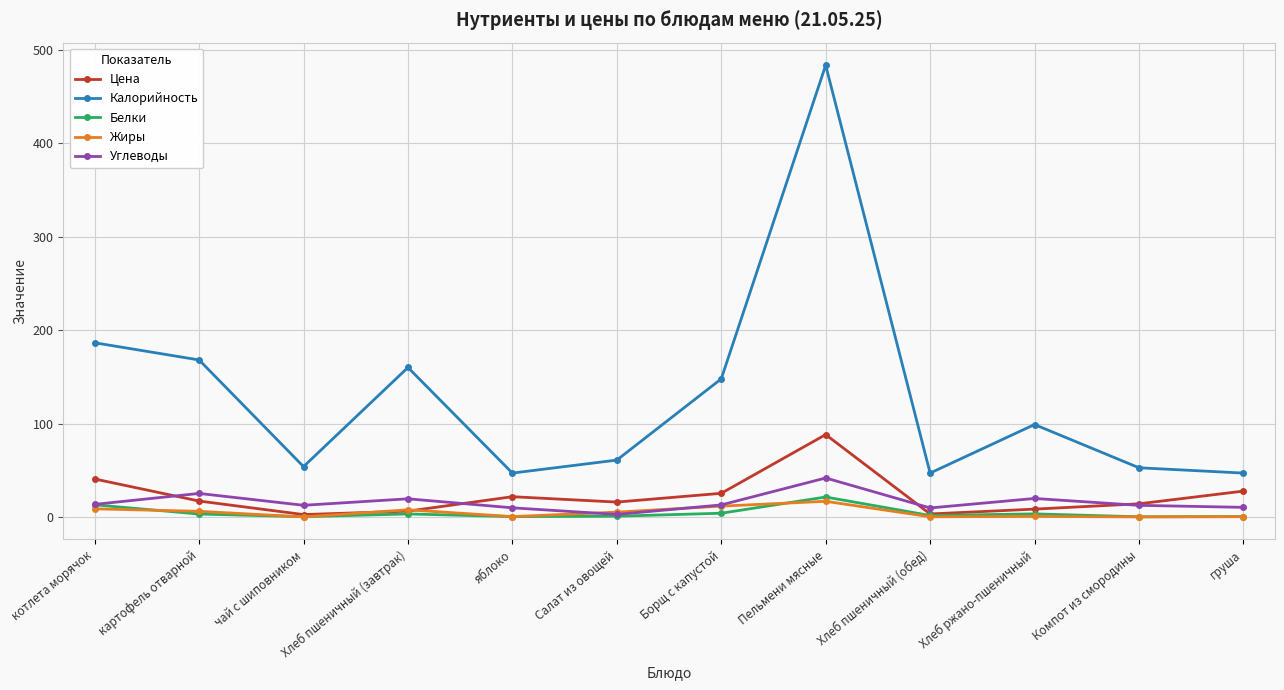

How many lines are shown in the chart?

5